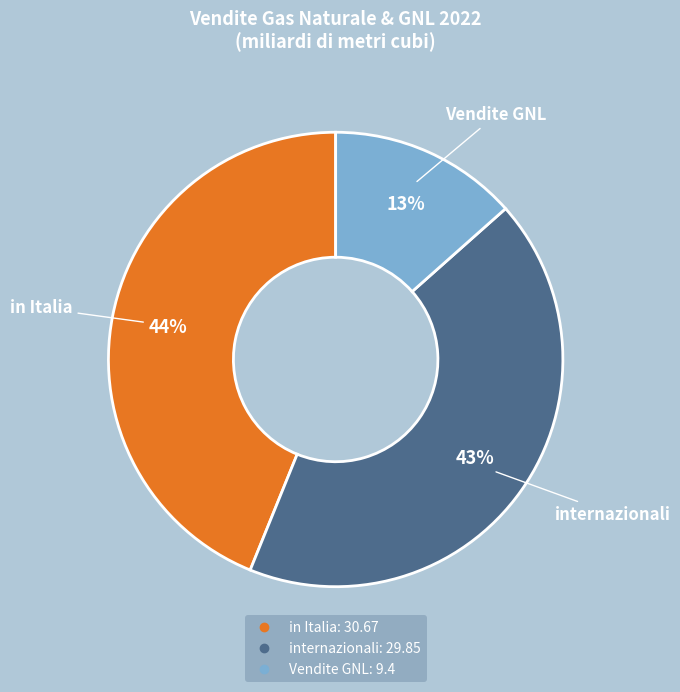

What is the largest slice in the pie chart?

in Italia